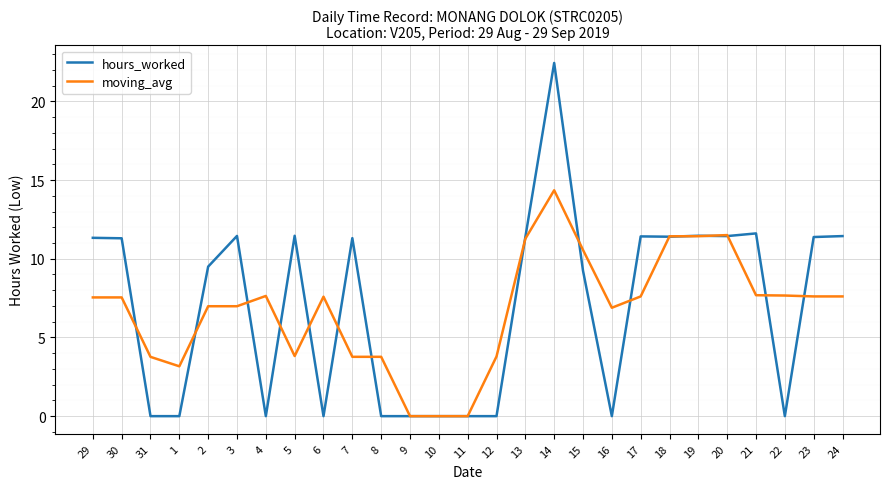

The hours_worked series shows 11.5 at 19. True or false?

True